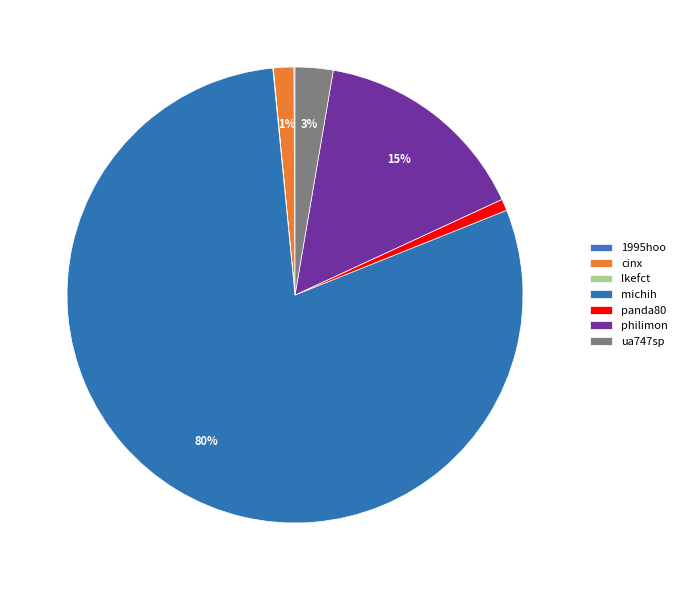

Does any single category account for the majority?

Yes